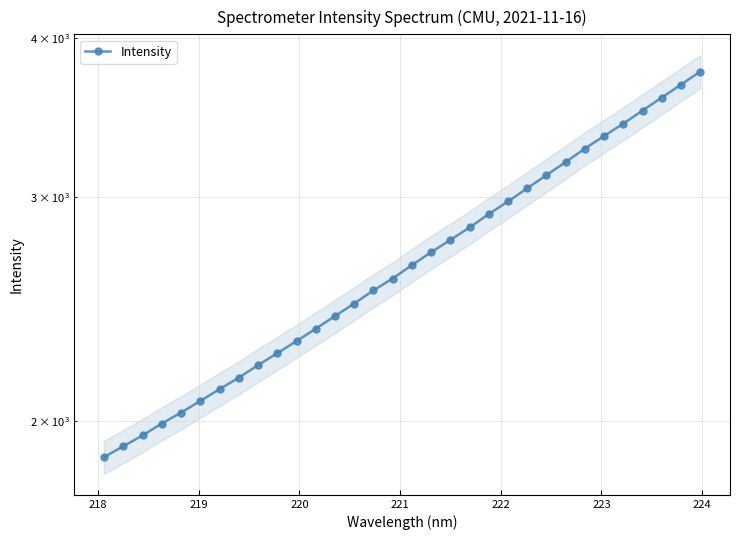

Does the chart display data point markers on the line(s)?

Yes